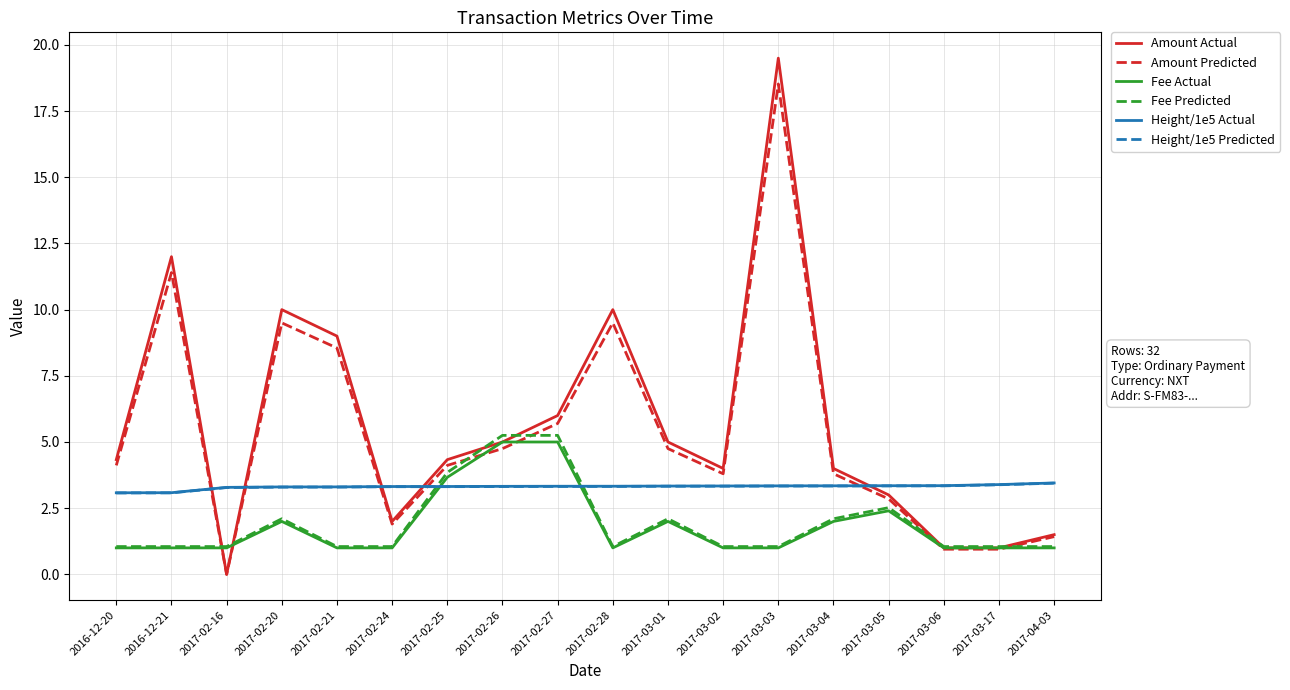

True or false: Height/1e5 Actual has a value of 3.3 at 2017-02-24.

True